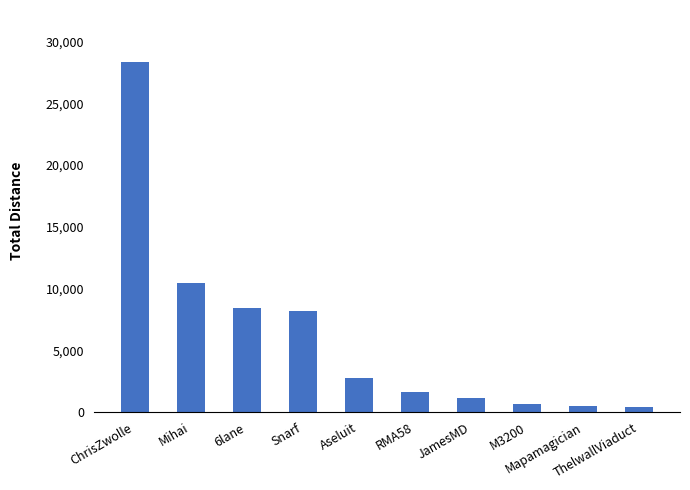

What is the value of the 10th bar from the left?

432.9